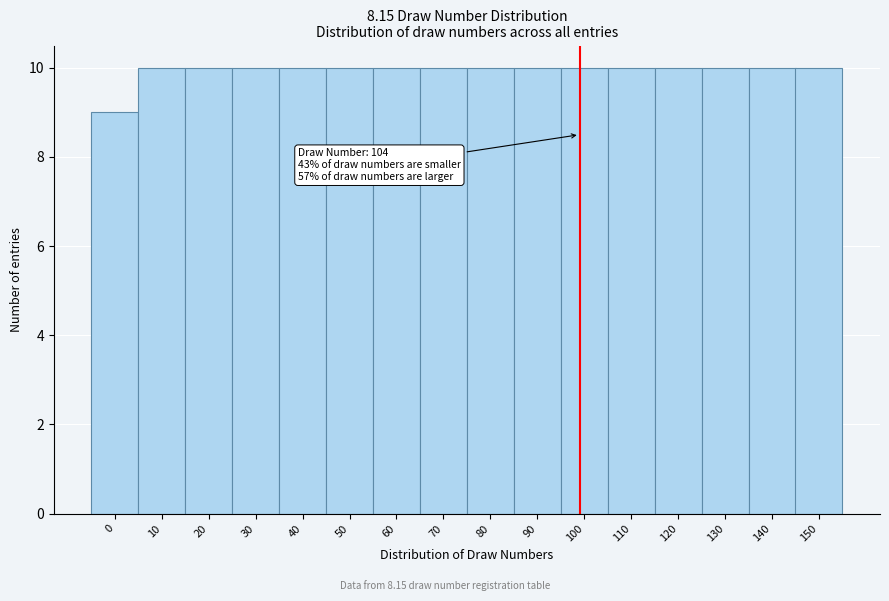

Reading left to right, list all the values displayed in this chart.

9	10	10	10	10	10	10	10	10	10	10	10	10	10	10	10